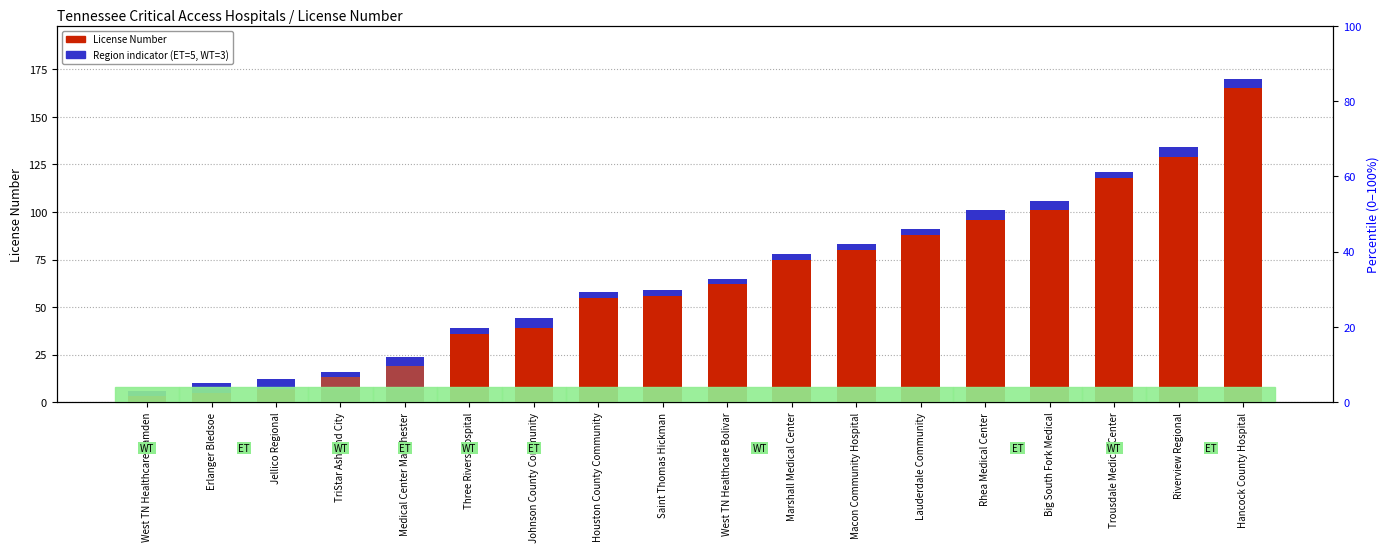

What is the value of the License Number bar at the 13th from the left?

88